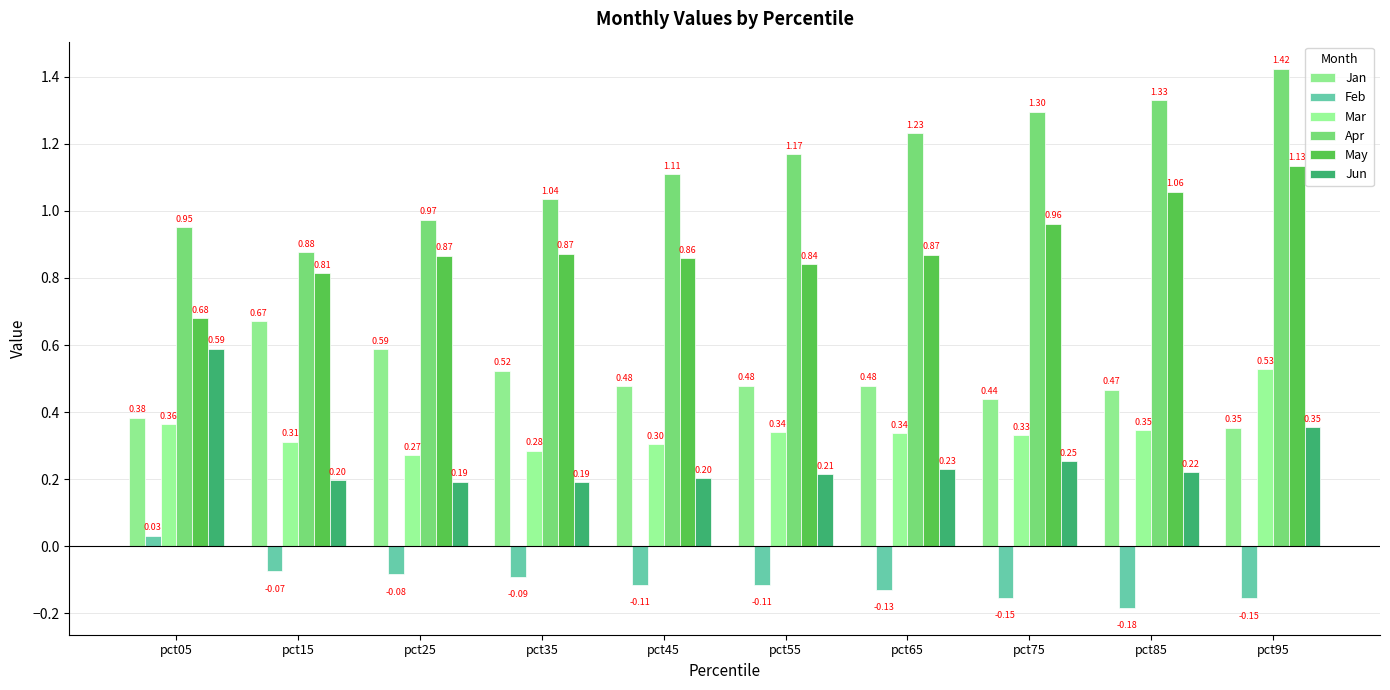

What is the smallest value displayed?

-0.2